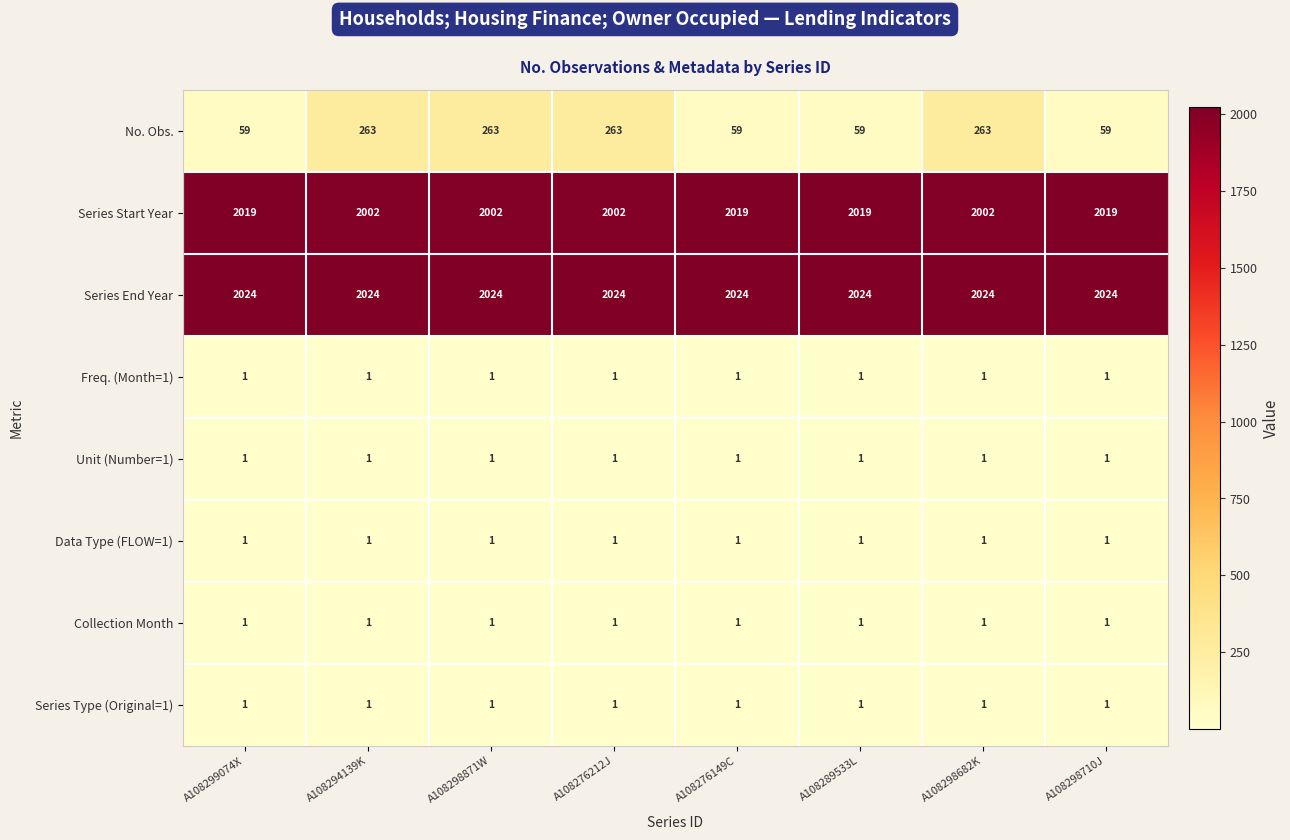

Is it true that Collection Month equals 1 at A108298682K?

True